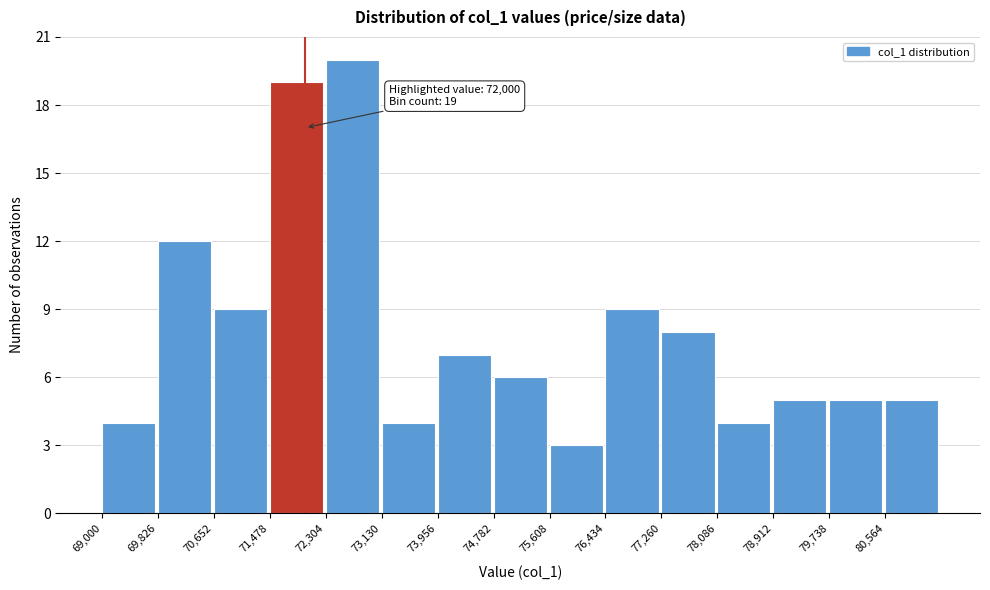

Over which range of the x-axis is the bar tallest?

72300 to 73100